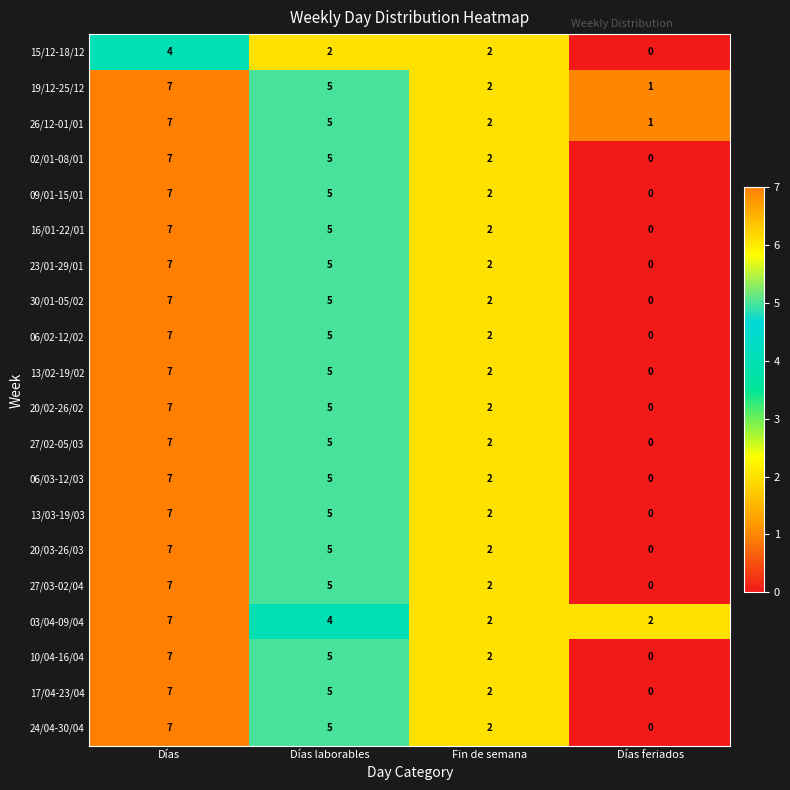

What is the total value across all series at Fin de semana?

40